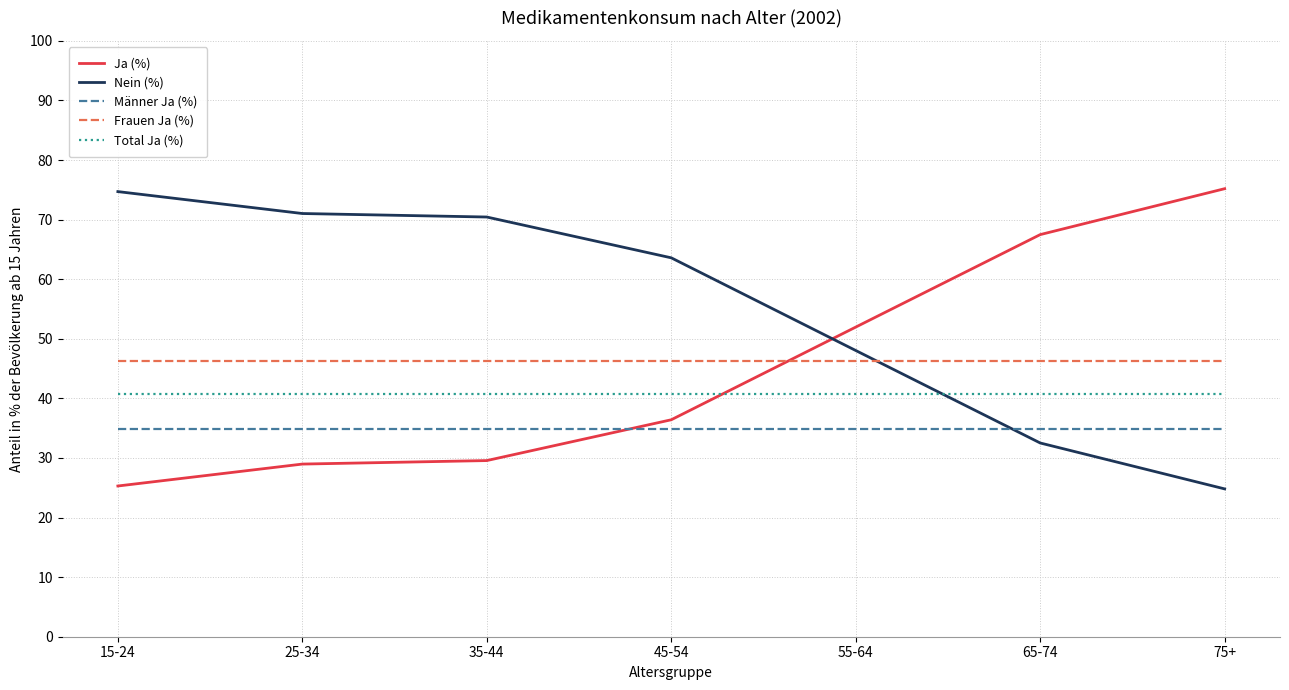

True or false: Frauen Ja (%) and Total Ja (%) cross at least once.

False